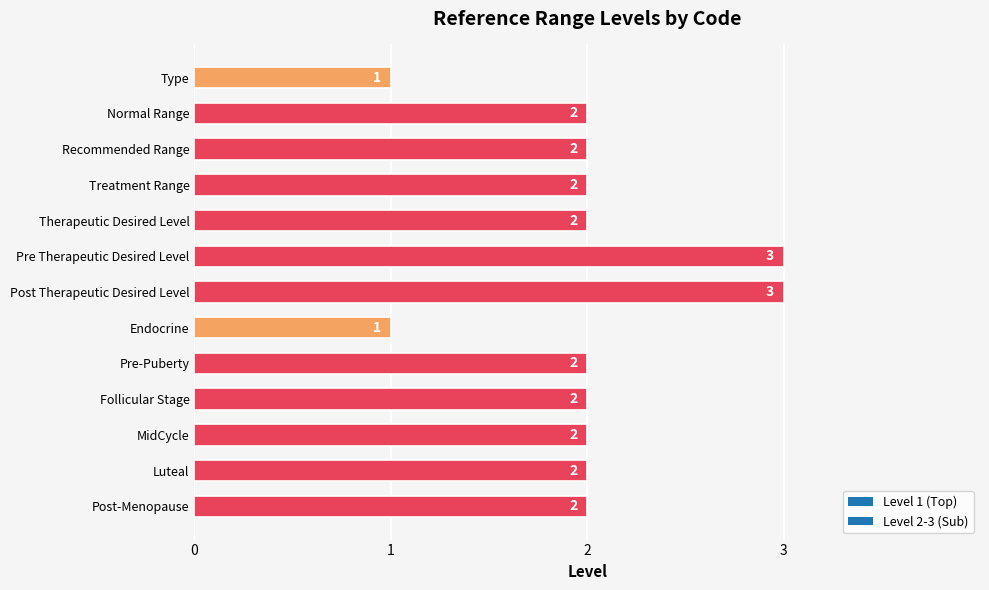

What is the smallest value displayed?

1